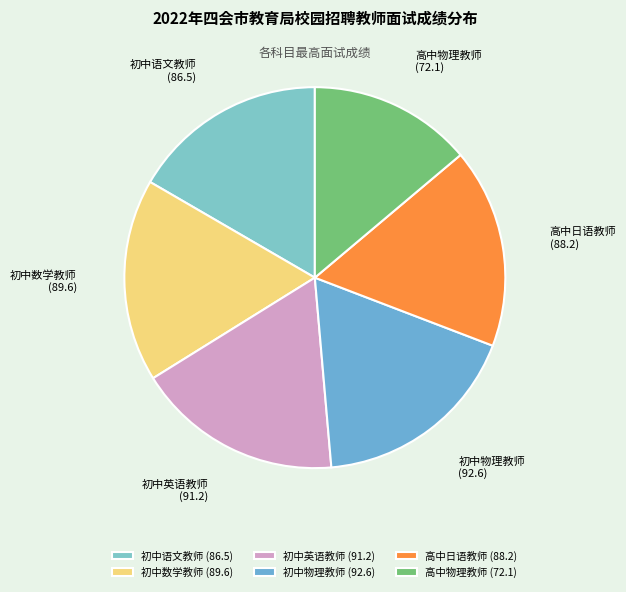

Combined, do 初中物理教师 and 高中日语教师 account for over 50%?

No